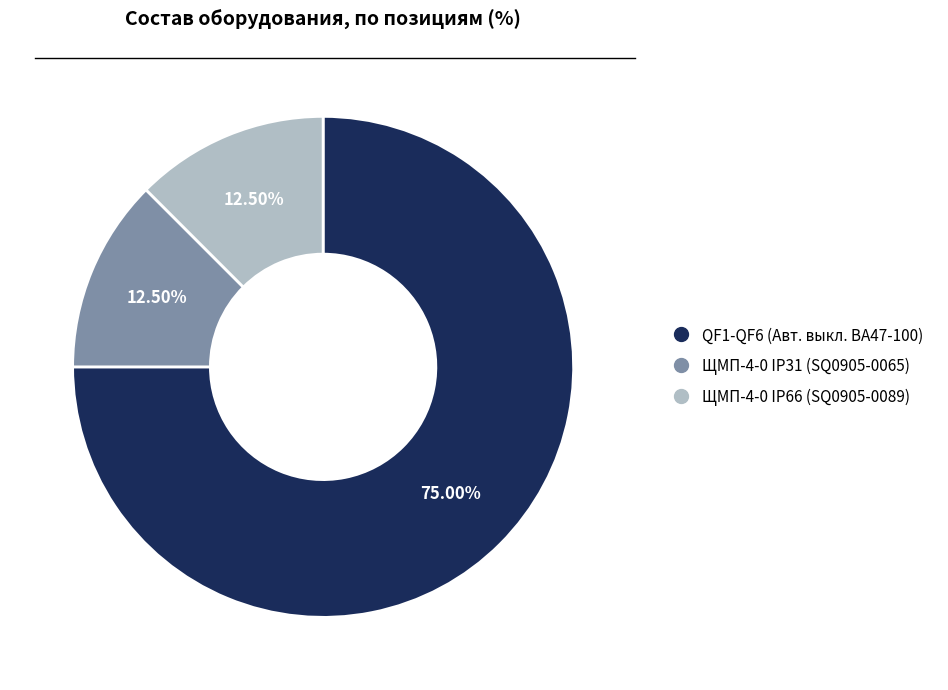

Is there any slice that represents more than half of the pie?

Yes